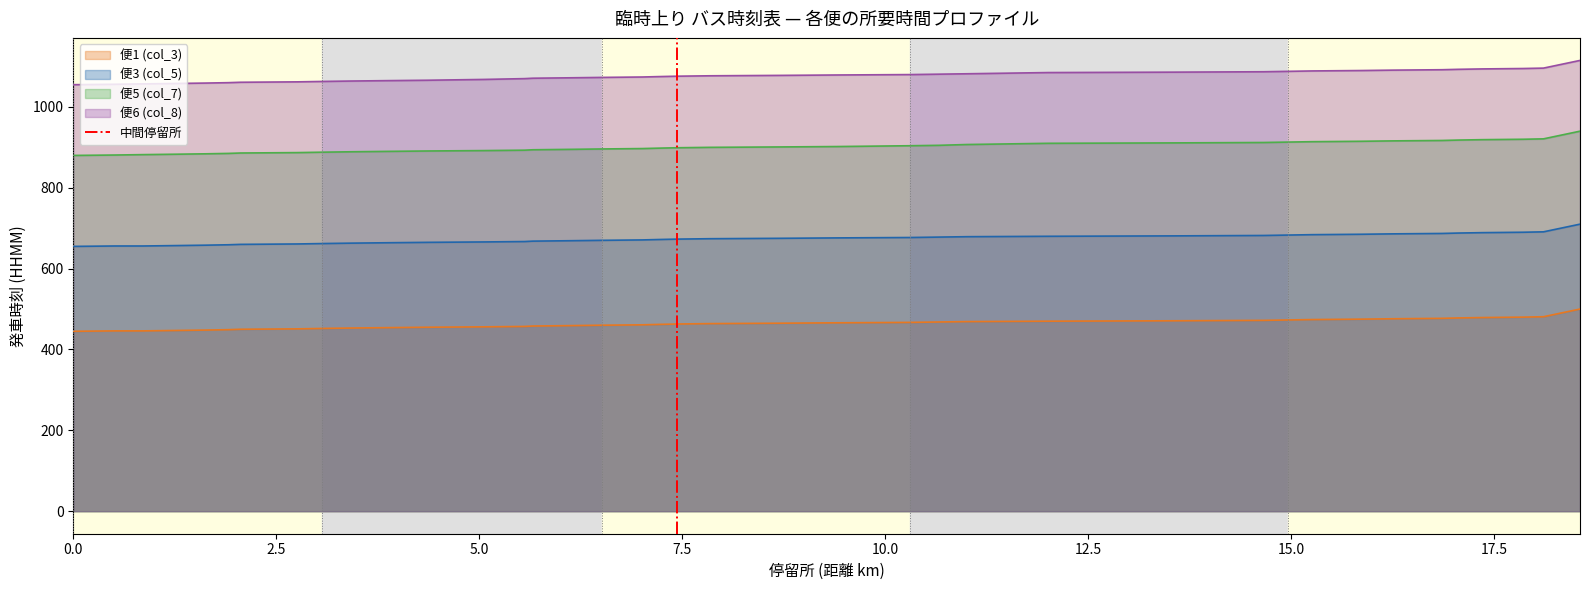

True or false: 便3 (col_5) and 便5 (col_7) intersect in this chart.

False